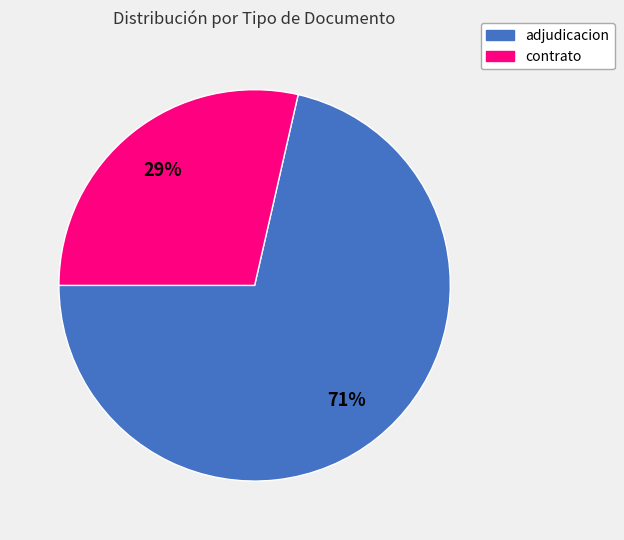

To the nearest percent, what is the average slice percentage?

50%